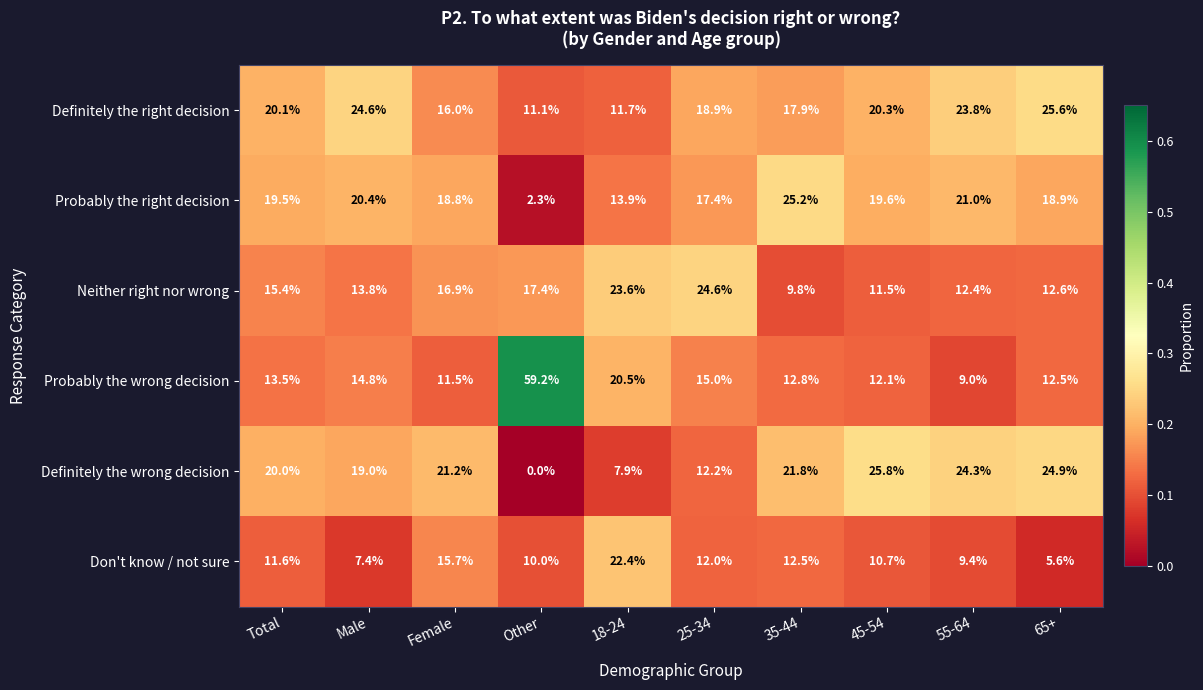

What value does the Probably the wrong decision series have at Male?

14.8